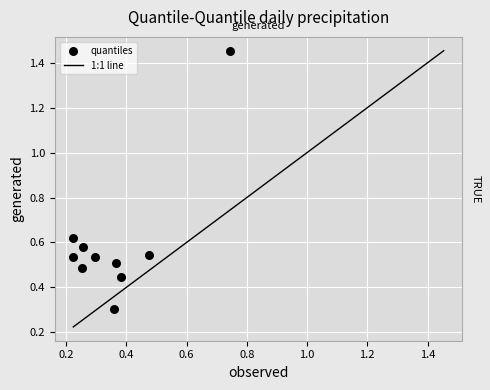

What Y value in the scatter plot is closest to 0?

0.3